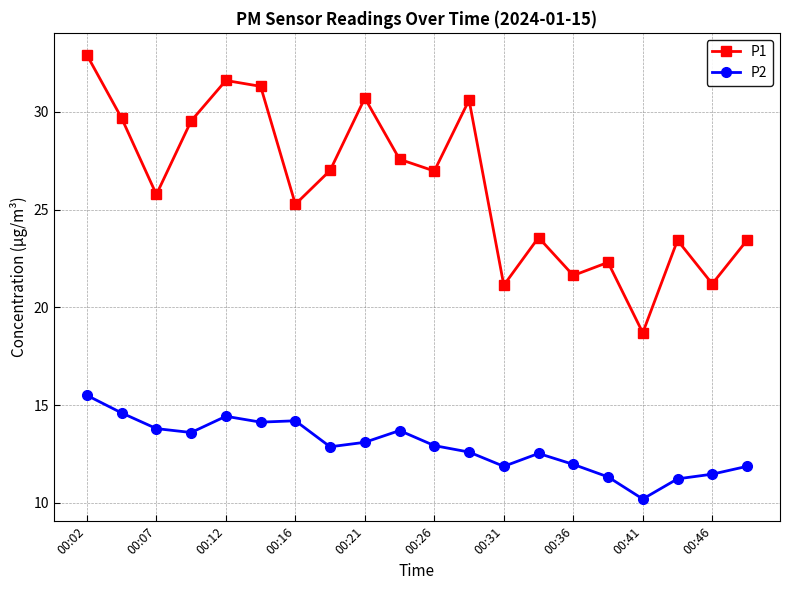

What is the lowest value of the P1 series?

18.7